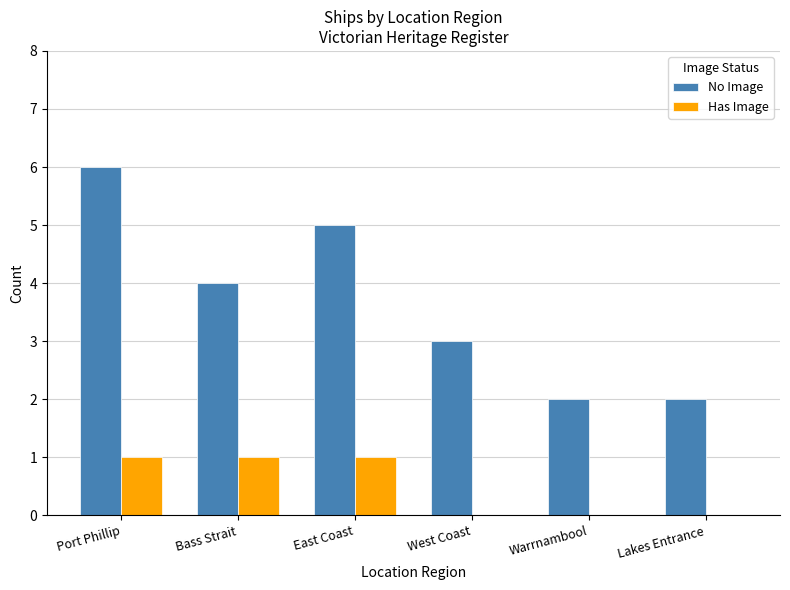

At which category does the chart reach its peak across all series?

Port Phillip